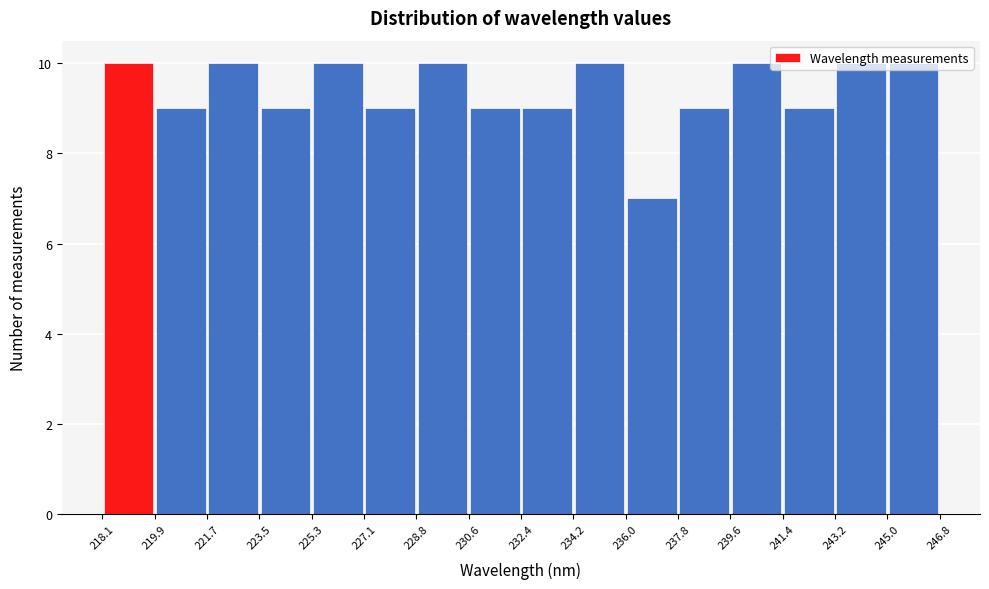

Reading left to right, list every bar in this chart as the range it spans on the x-axis followed by its height. The values are not printed on the chart, so give them approximately, as read against the axis.

218.1 to 219.9: 10
219.9 to 221.7: 9
221.7 to 223.5: 10
223.5 to 225.3: 9
225.3 to 227.1: 10
227.1 to 228.8: 9
228.8 to 230.6: 10
230.6 to 232.4: 9
232.4 to 234.2: 9
234.2 to 236.0: 10
236.0 to 237.8: 7
237.8 to 239.6: 9
239.6 to 241.4: 10
241.4 to 243.2: 9
243.2 to 245.0: 10
245.0 to 246.8: 10